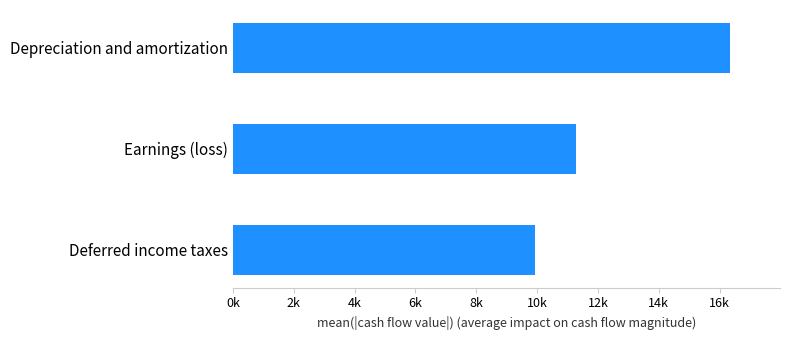

Rank the categories by value from lowest to highest.

Deferred income taxes, Earnings (loss), Depreciation and amortization